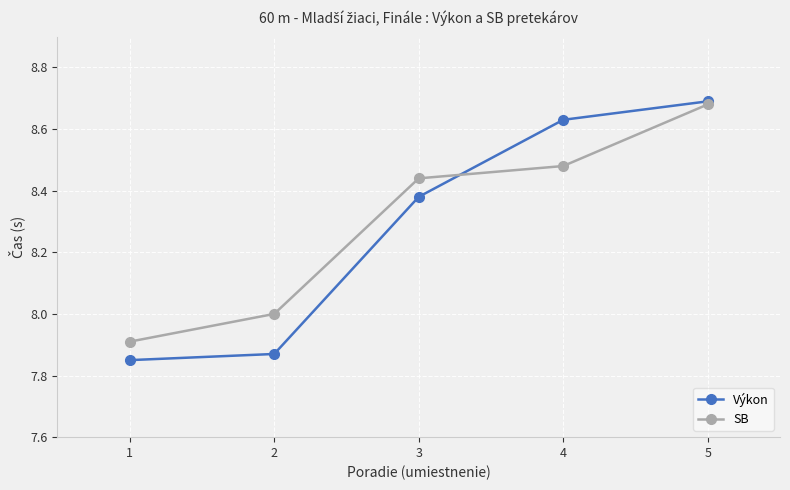

True or false: SB has a value of 3.9 at 4.

False